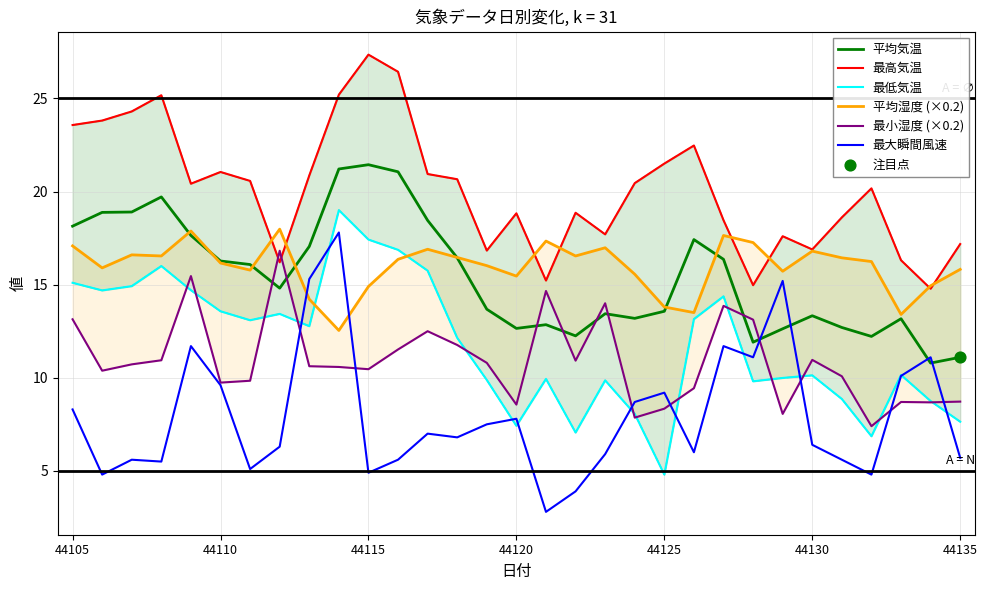

Which series has the widest spread of Y values?

最大瞬間風速